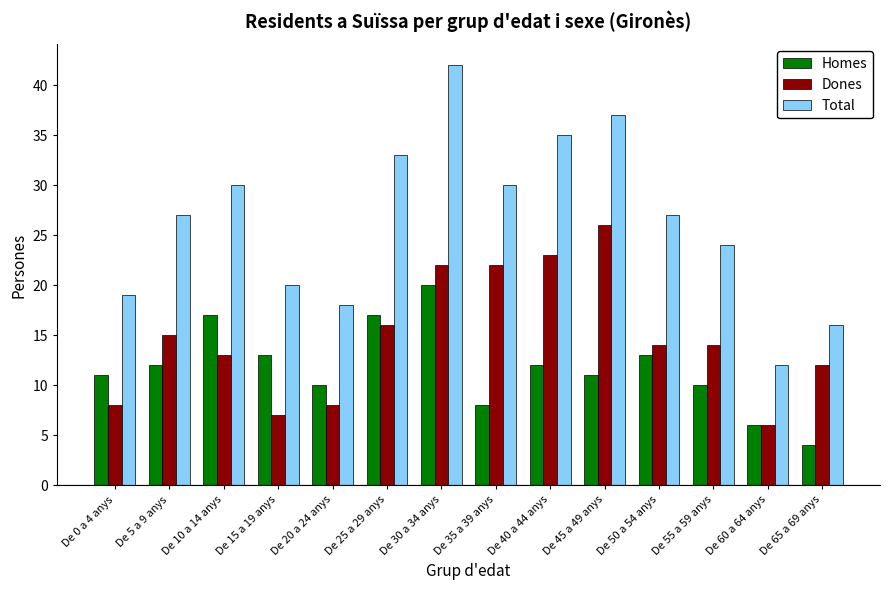

At which category is the sum across all series the highest?

De 30 a 34 anys